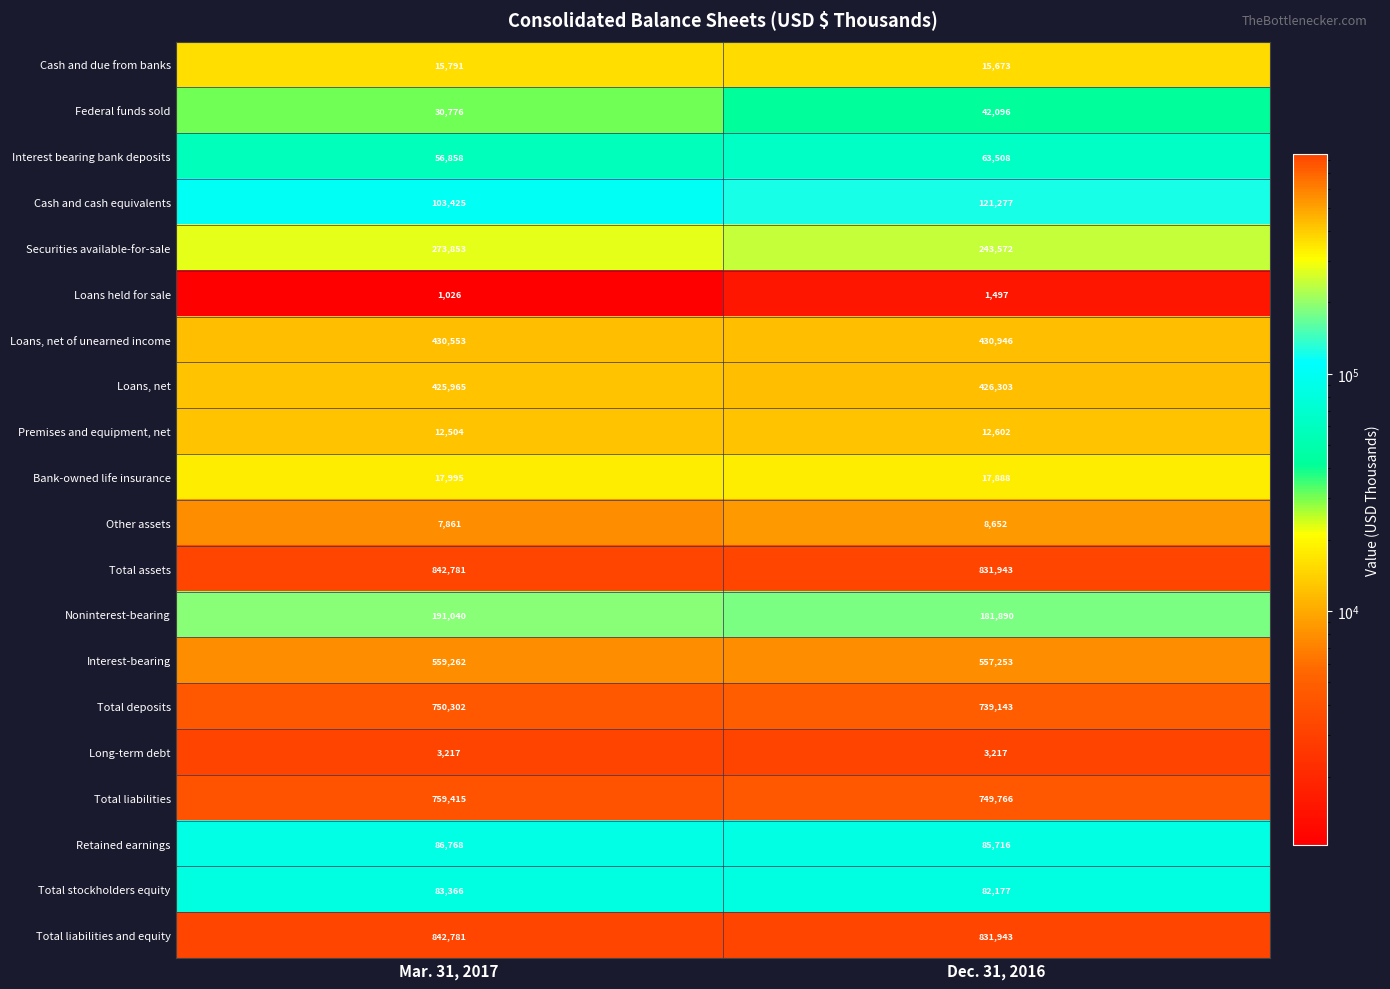

At how many categories does at least one series exceed 690056?

2